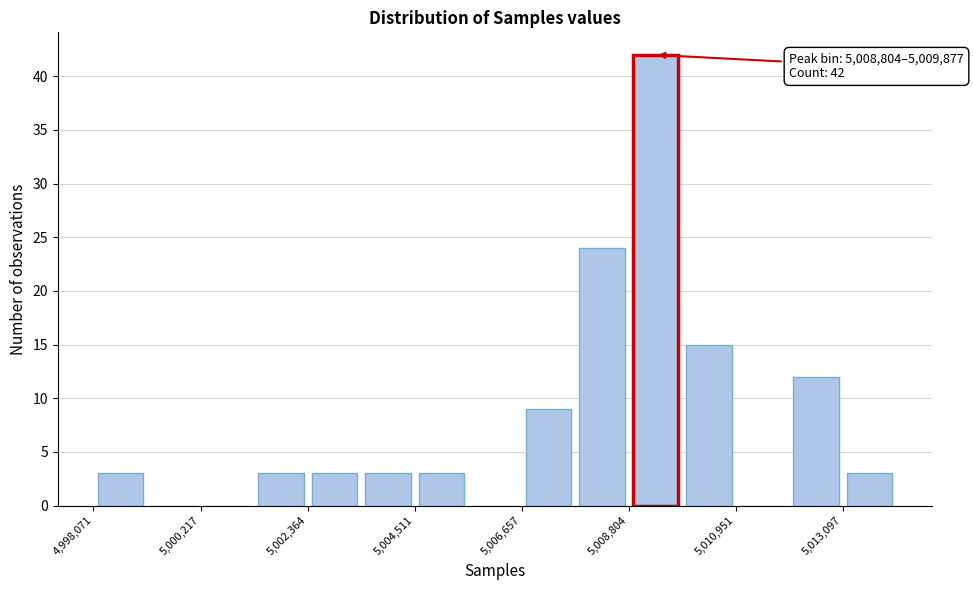

Read against the x-axis, roughly where is the centre of the tallest bar?

5009500